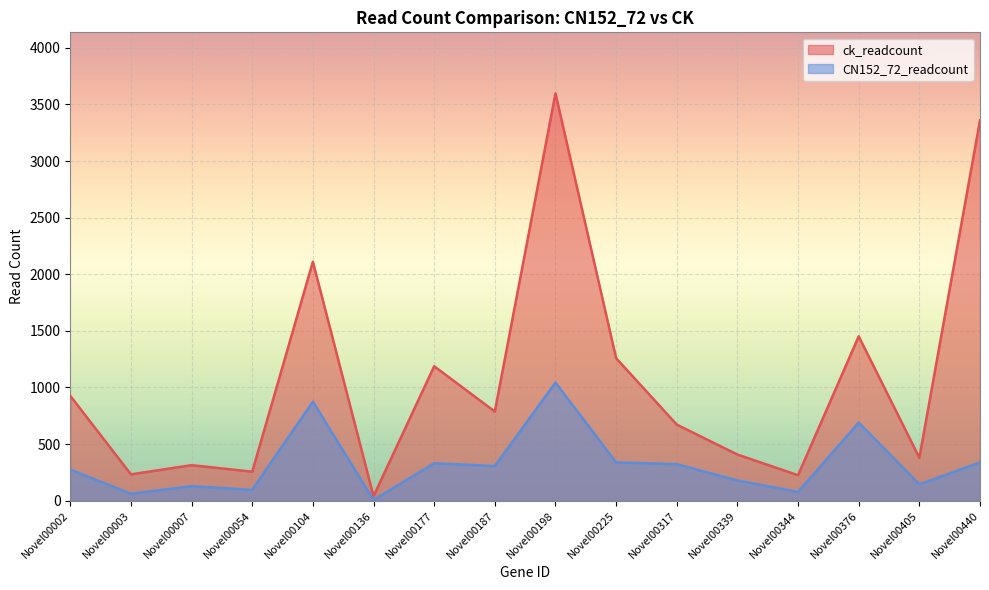

Reading right to left, transcribe all the data shown in this chart.

CN152_72_readcount: Novel00440=338.1	Novel00405=144.3	Novel00376=689.5	Novel00344=77.6	Novel00339=179.0	Novel00317=322.6	Novel00225=338.6	Novel00198=1043.0	Novel00187=305.7	Novel00177=330.4	Novel00136=6.4	Novel00104=874.5	Novel00054=95.6	Novel00007=128.2	Novel00003=61.5	Novel00002=274.7
ck_readcount: Novel00440=3358.3	Novel00405=379.0	Novel00376=1451.8	Novel00344=225.1	Novel00339=407.5	Novel00317=671.8	Novel00225=1258.8	Novel00198=3596.8	Novel00187=787.1	Novel00177=1187.4	Novel00136=39.6	Novel00104=2110.4	Novel00054=256.2	Novel00007=313.5	Novel00003=232.6	Novel00002=925.8